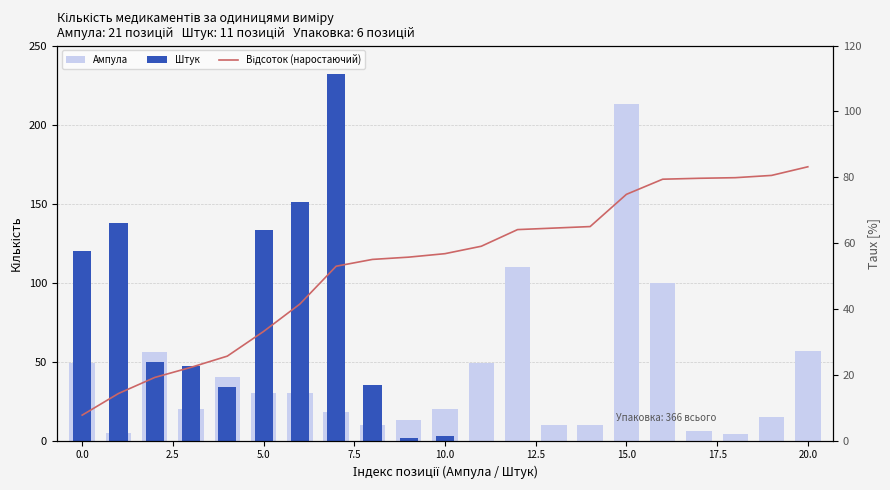

How many groups of bars are there?

21